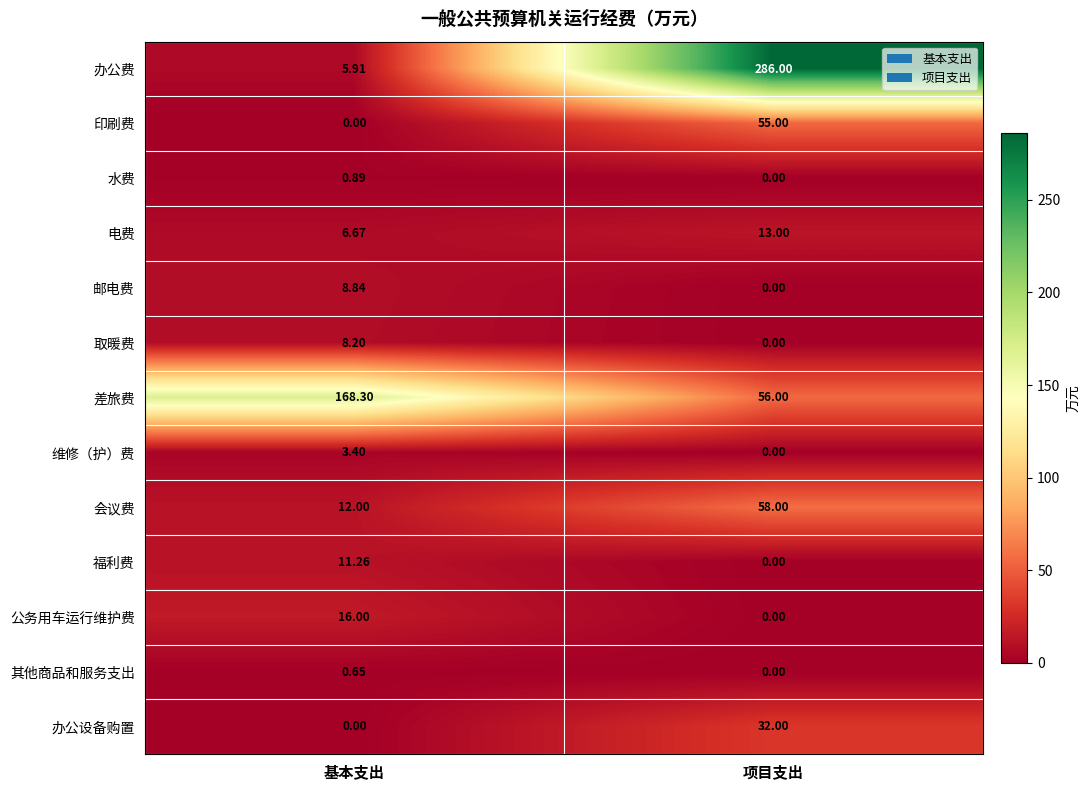

Which series has the largest range (max minus min)?

办公费